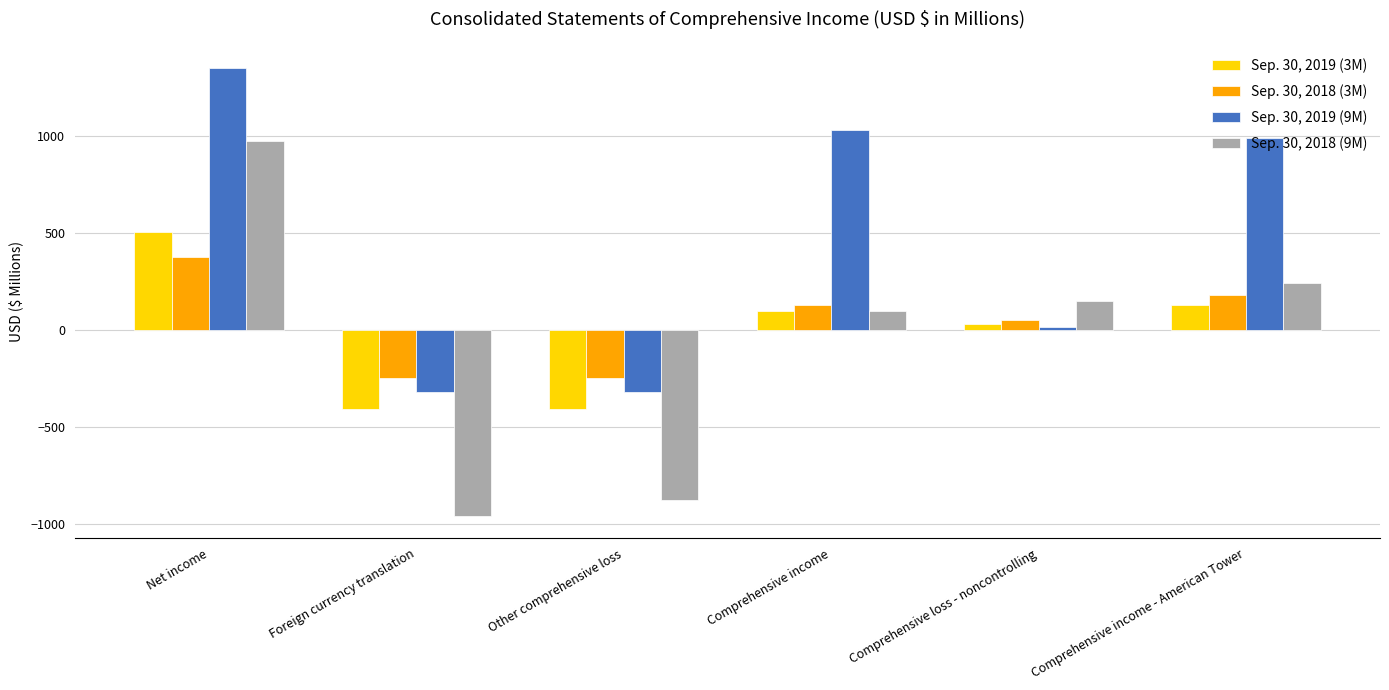

What is the label of the 1st bar from the left?

Net income